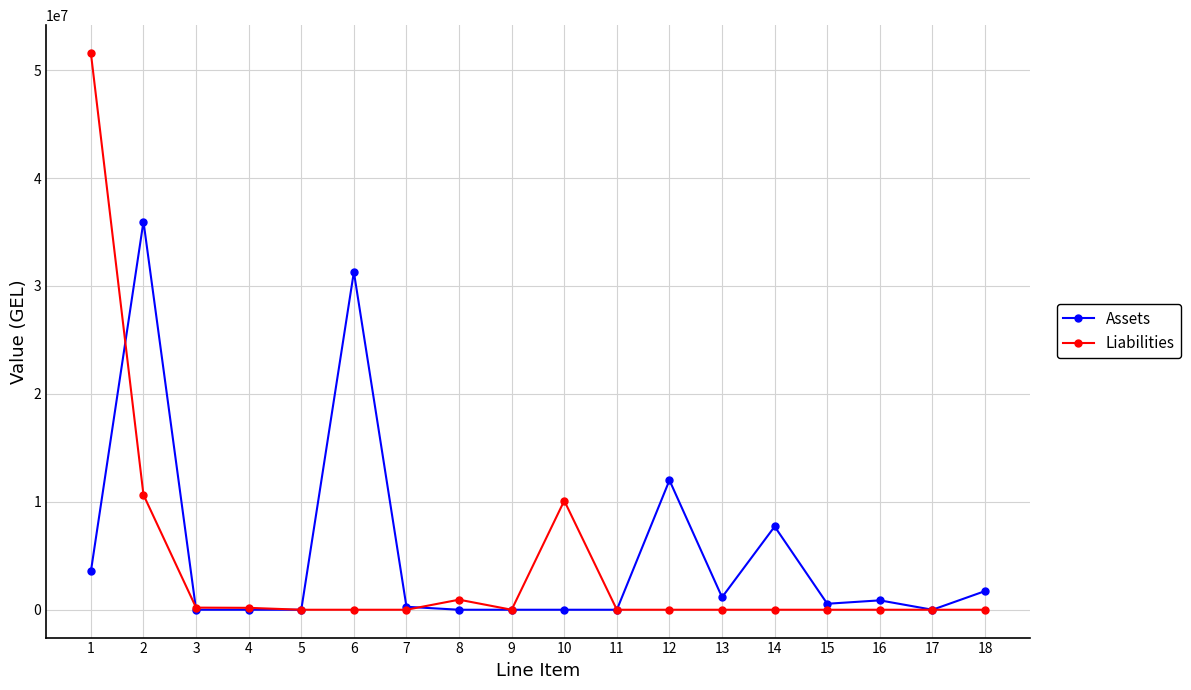

Rank the series by their average value, from highest to lowest.

Assets, Liabilities